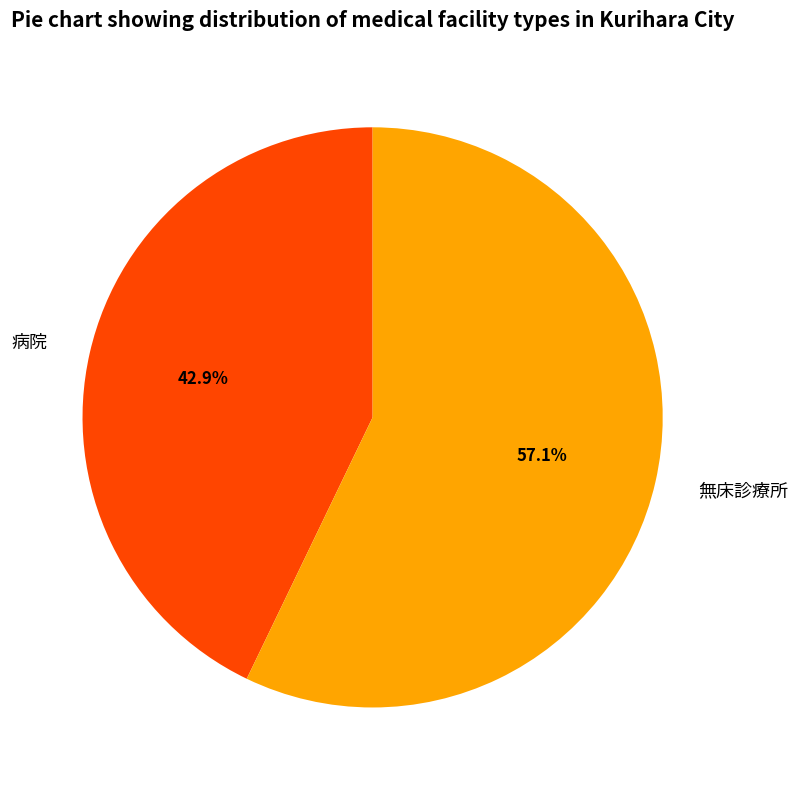

To the nearest percent, what portion does 無床診療所 represent?

57%